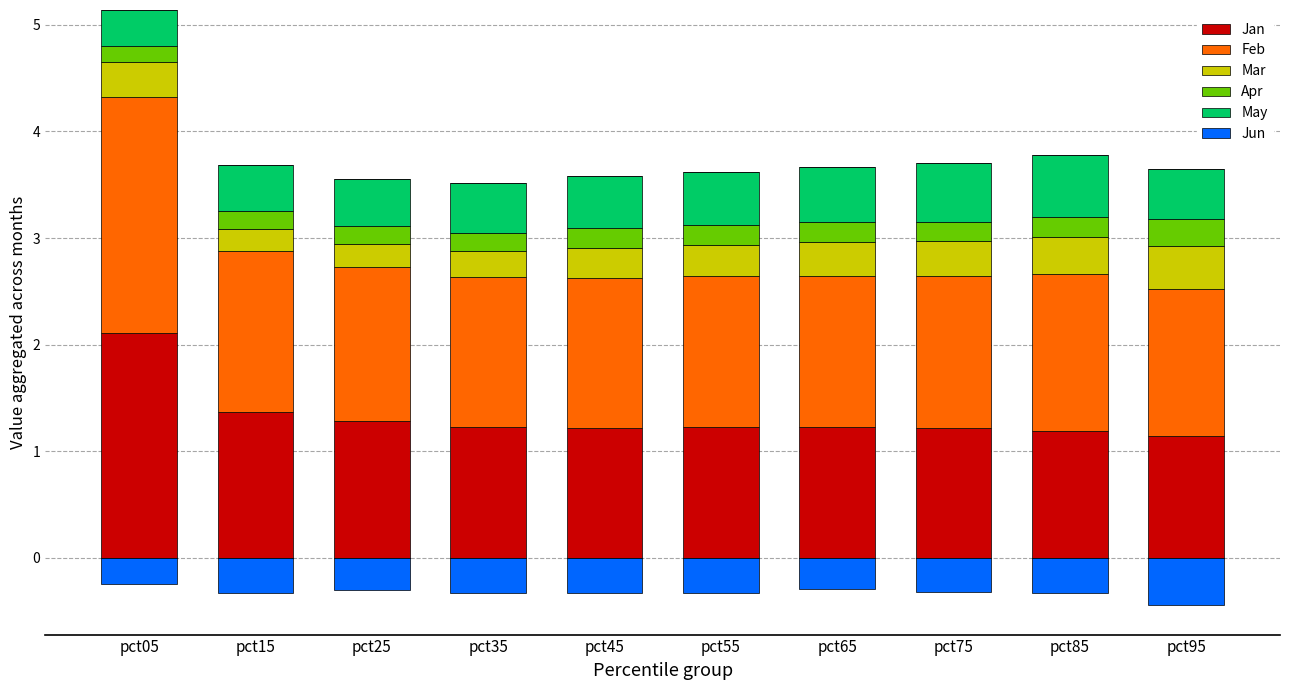

Which series has the largest total across all categories?

Feb